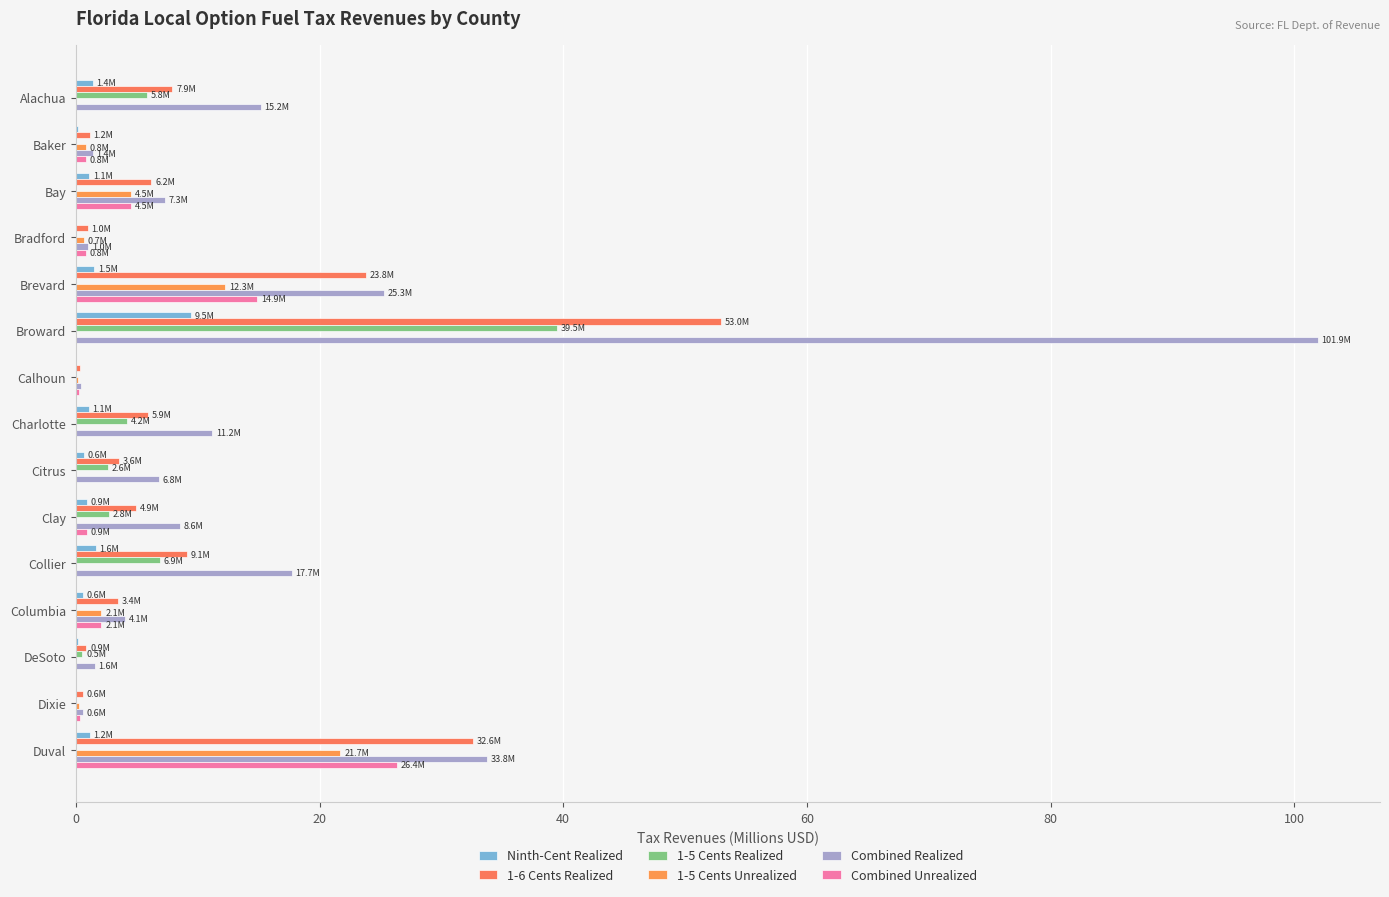

What is the difference between the second highest and minimum values in the Ninth-Cent Realized series?

1.6